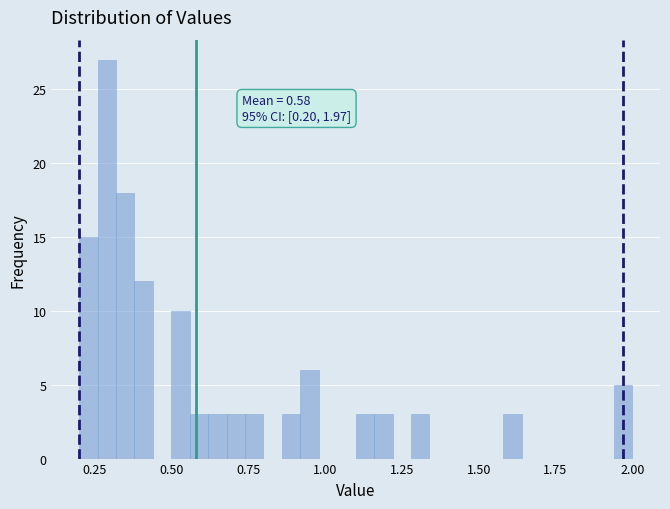

Around what value on the x-axis is the tallest bar? Give the approximate position of its centre, as read against the axis.

0.30